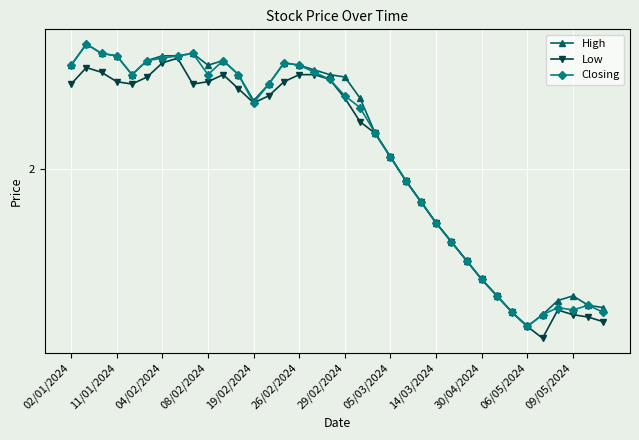

Does the chart have visible grid lines?

Yes